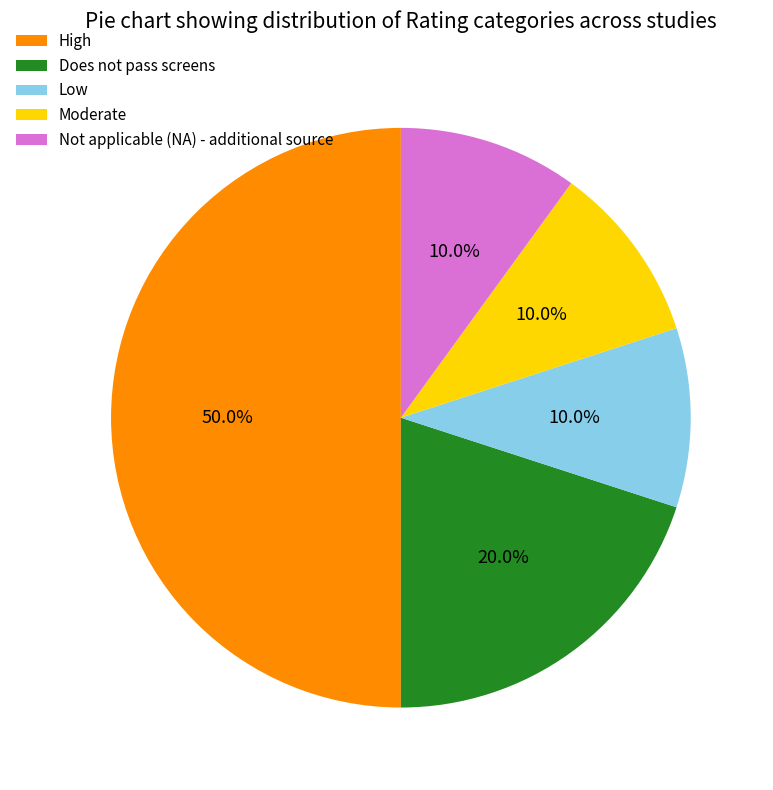

The Low slice represents 15% of the pie. True or false?

False